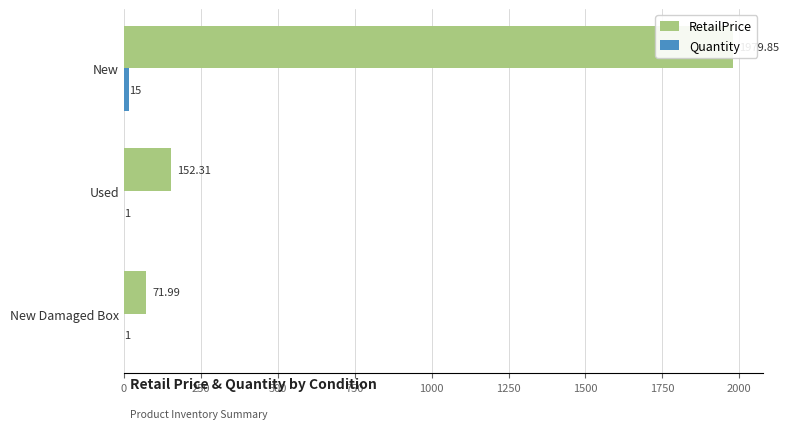

Reading left to right, extract all data points from this chart.

RetailPrice: 1979.8	152.3	72.0
Quantity: 15.0	1.0	1.0